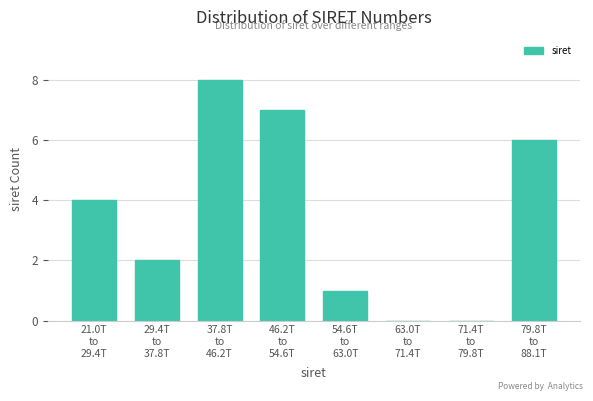

What is the sum of all values?

28